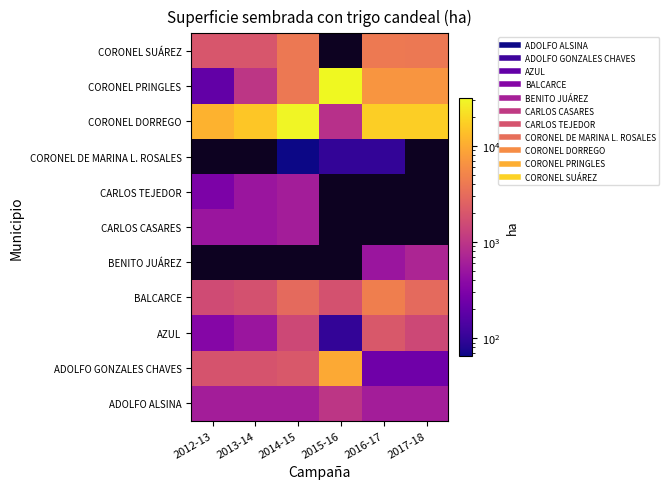

What is the maximum value for CARLOS CASARES?

600.0